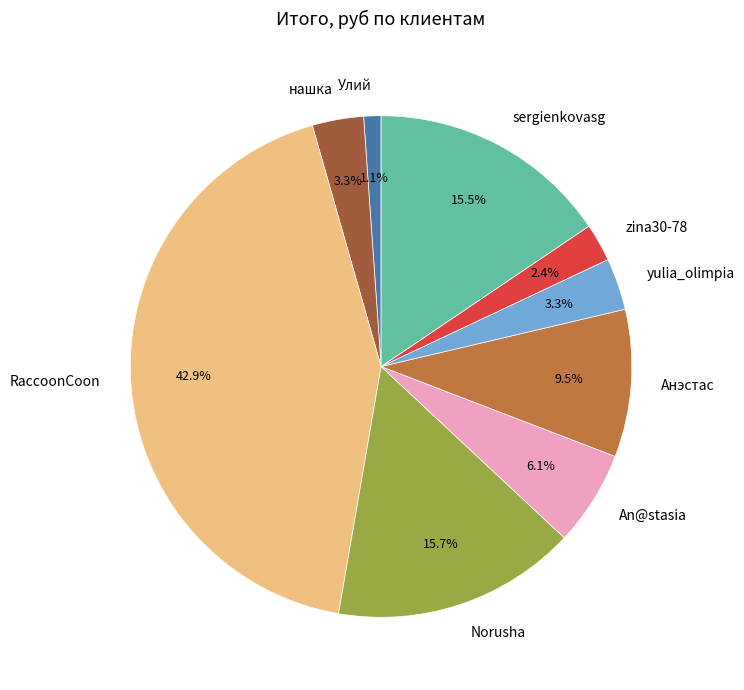

What is the largest slice in the pie chart?

RaccoonCoon